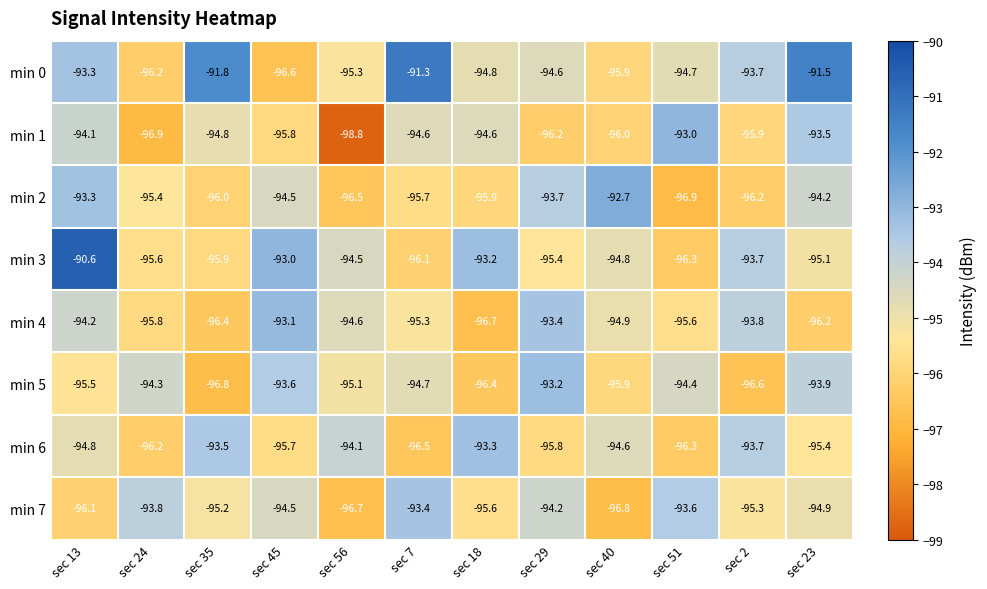

Which series has the largest range (max minus min)?

min 1